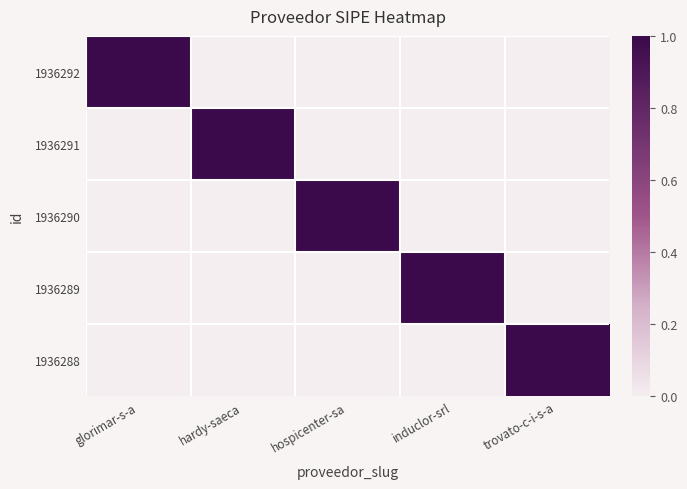

Reading left to right, what are all the values shown in this chart?

1936292: glorimar-s-a=1	hardy-saeca=0	hospicenter-sa=0	induclor-srl=0	trovato-c-i-s-a=0
1936291: glorimar-s-a=0	hardy-saeca=1	hospicenter-sa=0	induclor-srl=0	trovato-c-i-s-a=0
1936290: glorimar-s-a=0	hardy-saeca=0	hospicenter-sa=1	induclor-srl=0	trovato-c-i-s-a=0
1936289: glorimar-s-a=0	hardy-saeca=0	hospicenter-sa=0	induclor-srl=1	trovato-c-i-s-a=0
1936288: glorimar-s-a=0	hardy-saeca=0	hospicenter-sa=0	induclor-srl=0	trovato-c-i-s-a=1